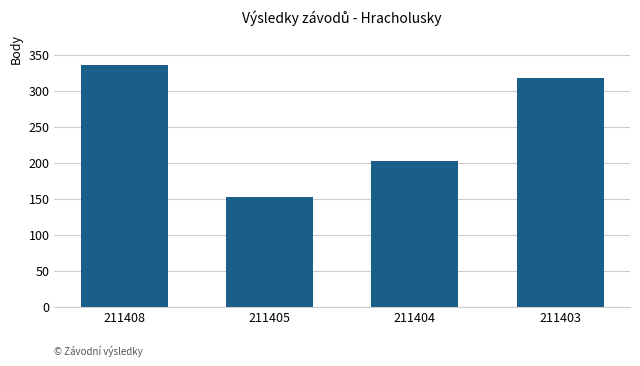

What is the value of the 3rd bar from the left?

202